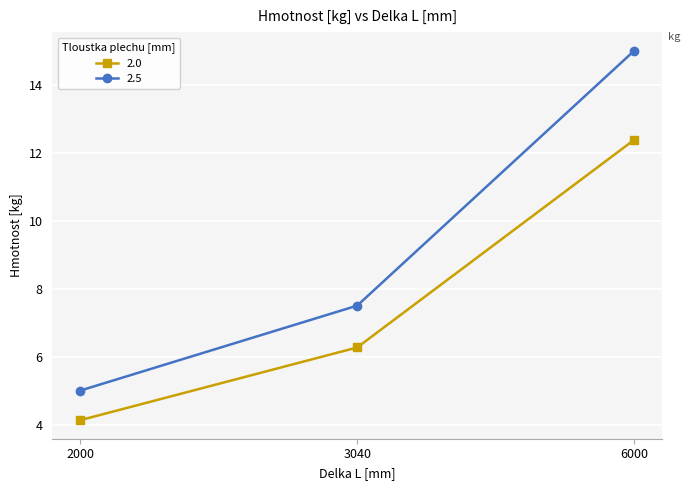

The value of 2.0 at 3040 is 2.5. True or false?

False